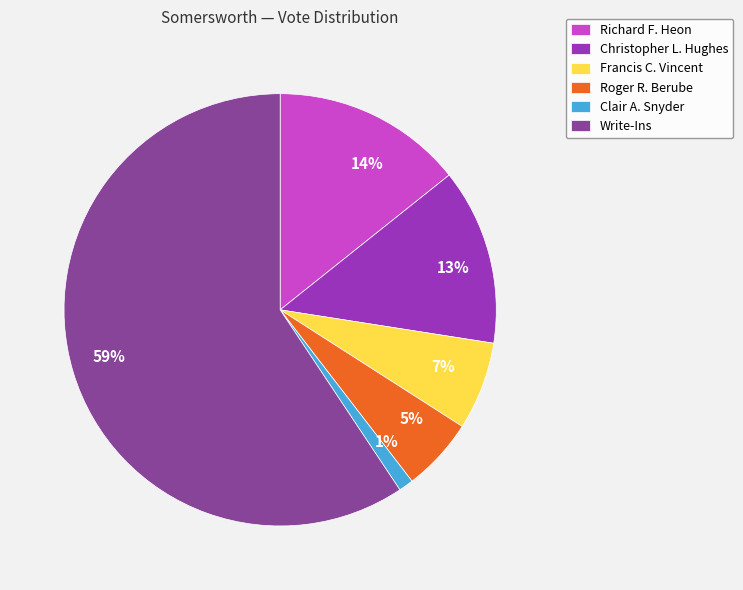

To the nearest percent, what is the difference between the 13% and 5% slice percentages?

8%